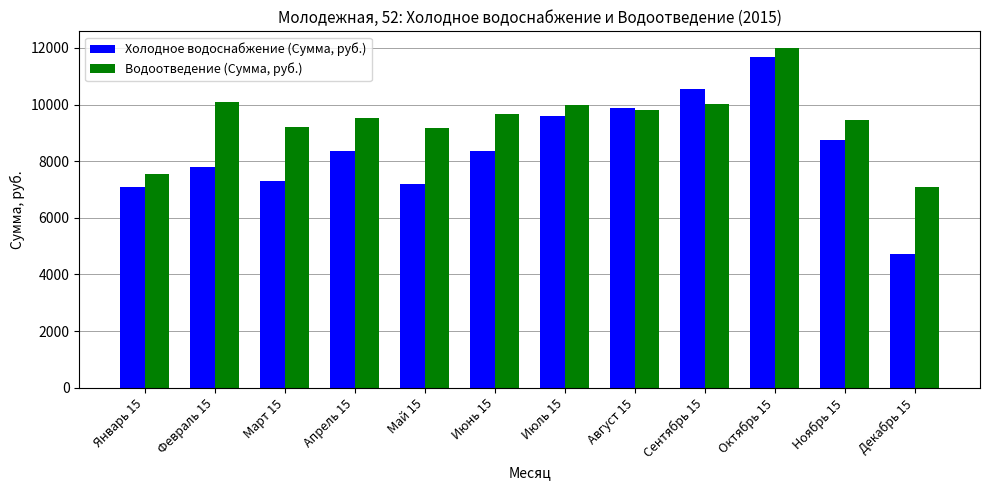

True or false: Водоотведение (Сумма, руб.) has a value of 4875.6 at Март 15.

False